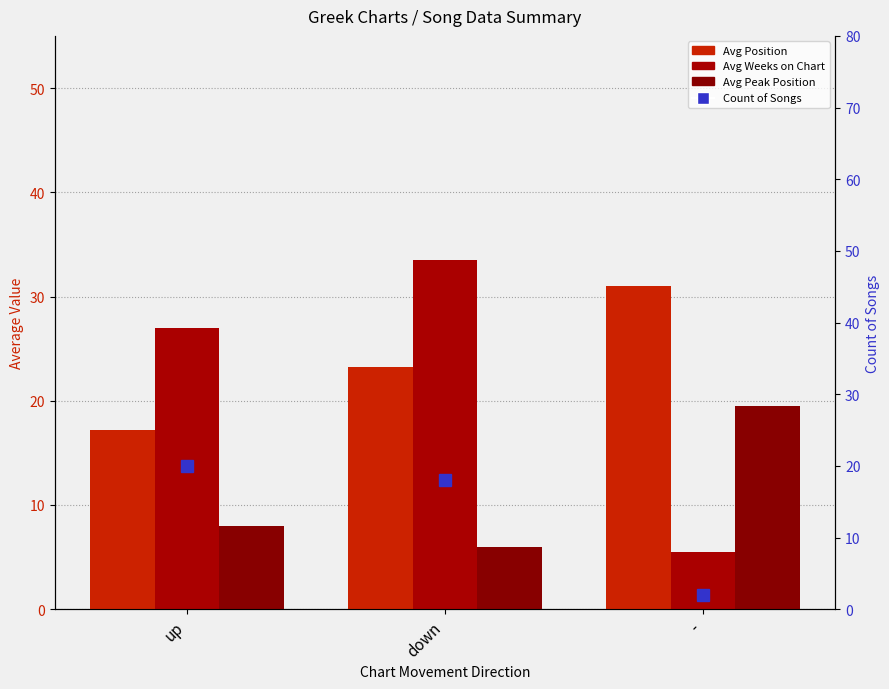

At which label does Avg Weeks on Chart first exceed 27?

down